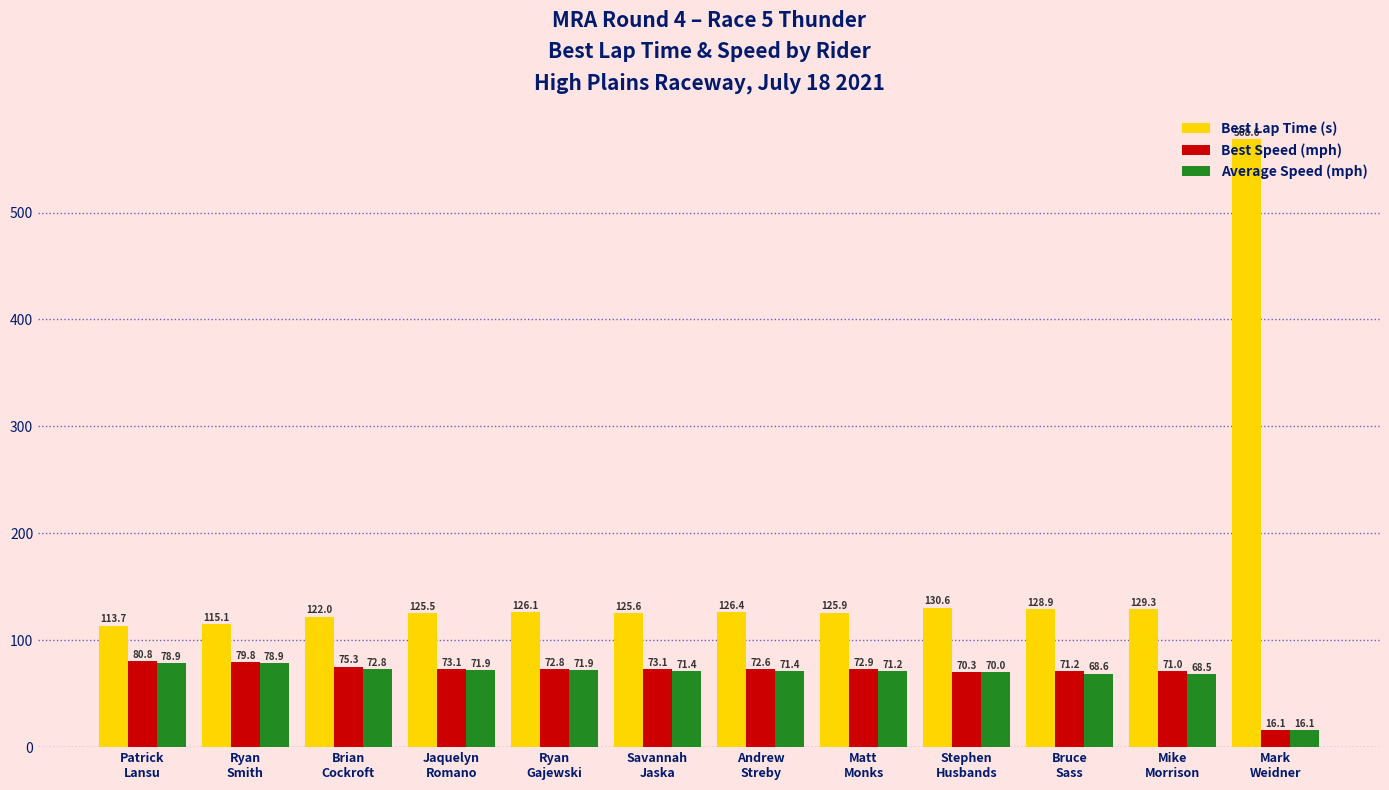

Which category has the highest value in the Best Speed (mph) series?

Patrick
Lansu